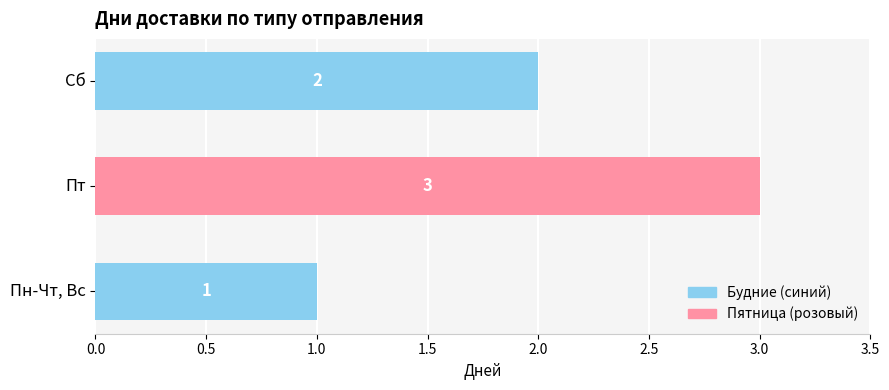

Is it true that the value at Сб is 2?

True